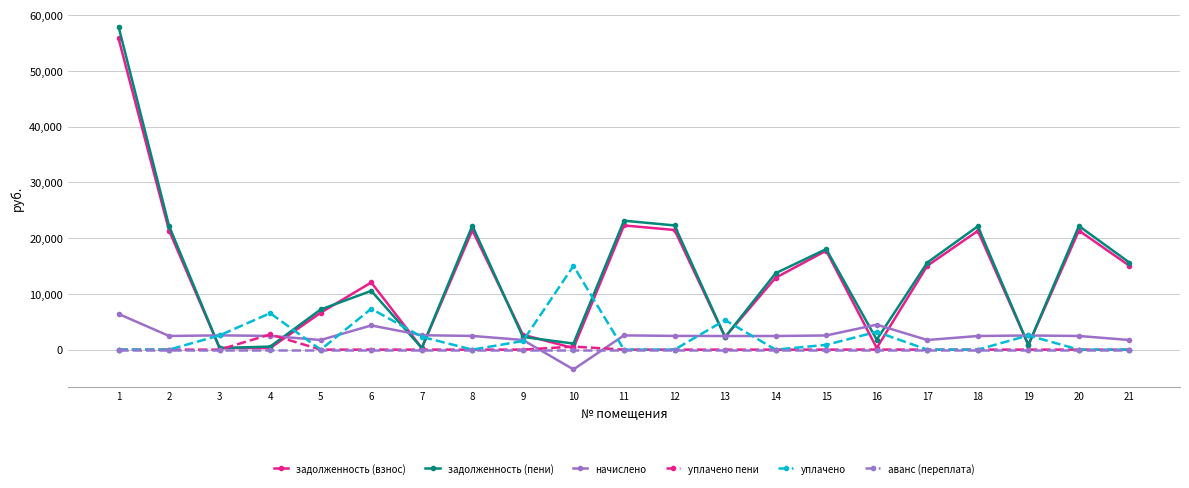

At which category is the sum across all series the highest?

1